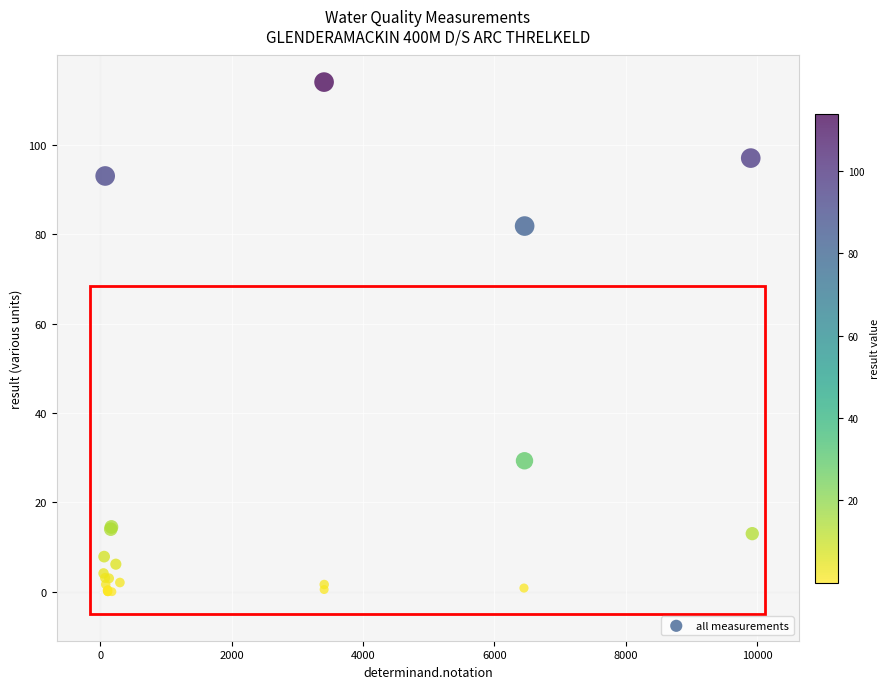

What Y value in the scatter plot is closest to 57?

81.8